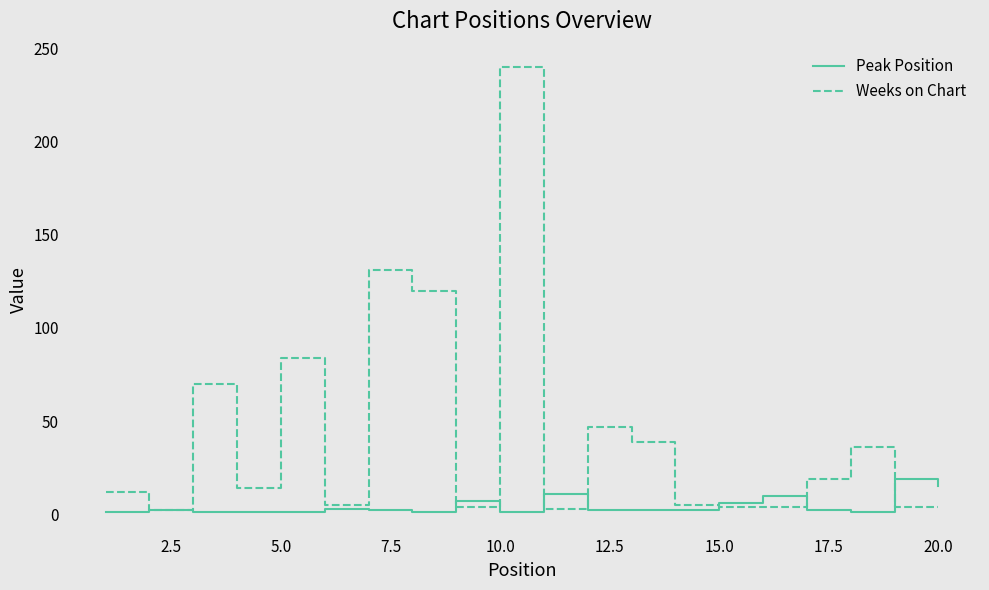

After their last crossing, which series has the higher values: Peak Position or Weeks on Chart?

Peak Position